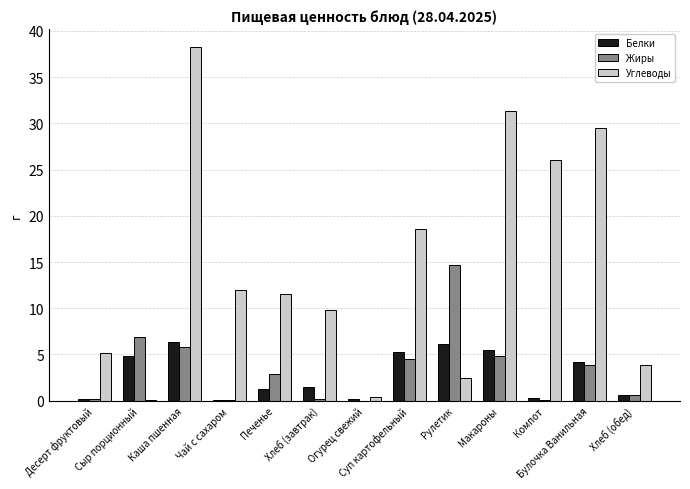

What is the spread (max minus min) of values at Каша пшенная?

32.5